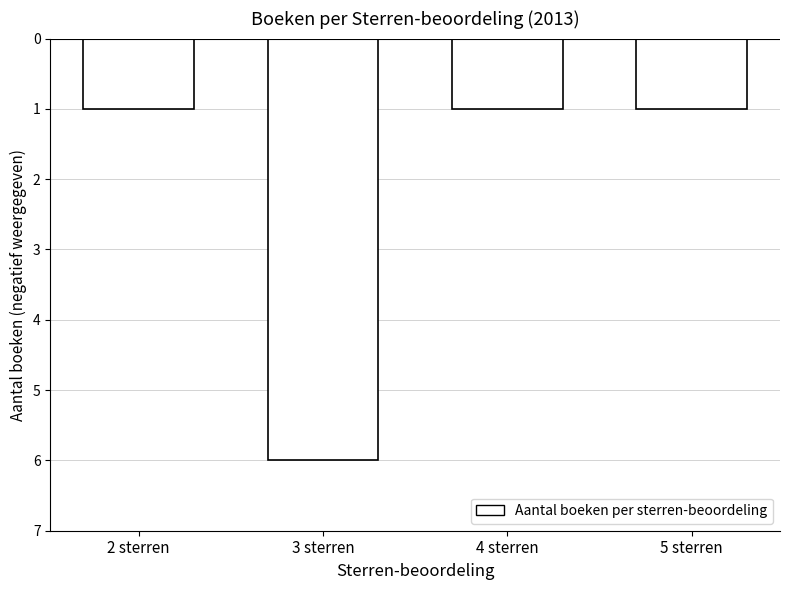

List the labels in order of value, smallest first.

3 sterren, 2 sterren, 4 sterren, 5 sterren